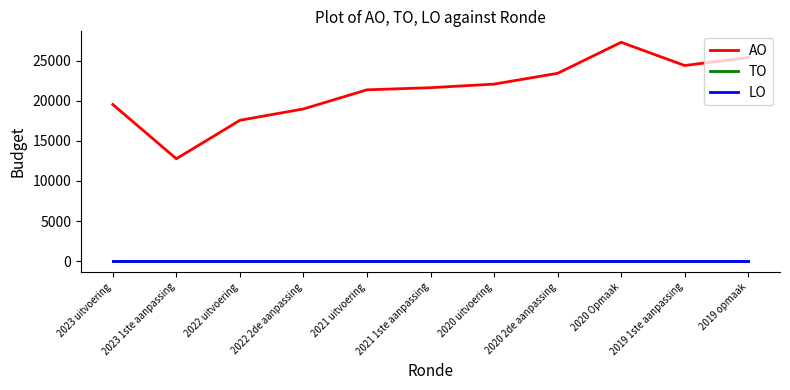

Which has a higher value, 2021 1ste aanpassing or 2023 uitvoering?

2021 1ste aanpassing